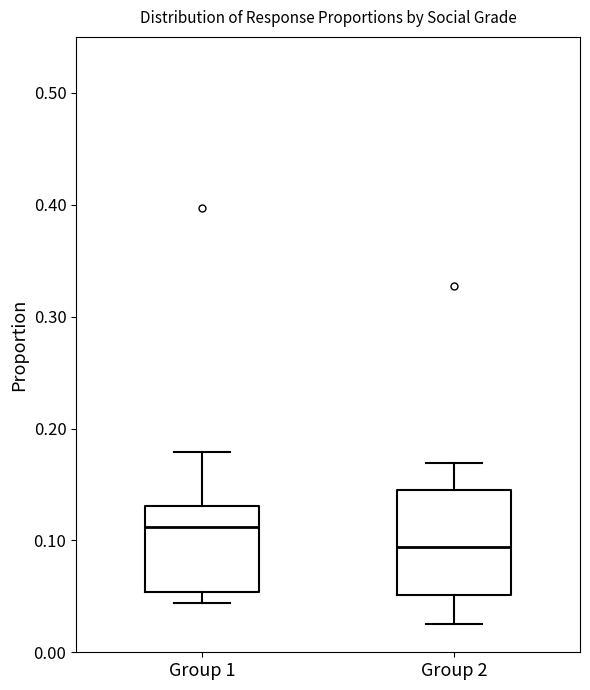

Reading left to right, transcribe this box plot: for each box, give where its median line is, the range the box spans, and where its two whiskers end, as read against the y-axis. The values are not printed on the chart, so give them approximately, as read against the axis.

Group 1: median 0.11, box 0.05 to 0.13, whiskers 0.04 to 0.18
Group 2: median 0.09, box 0.05 to 0.15, whiskers 0.03 to 0.17